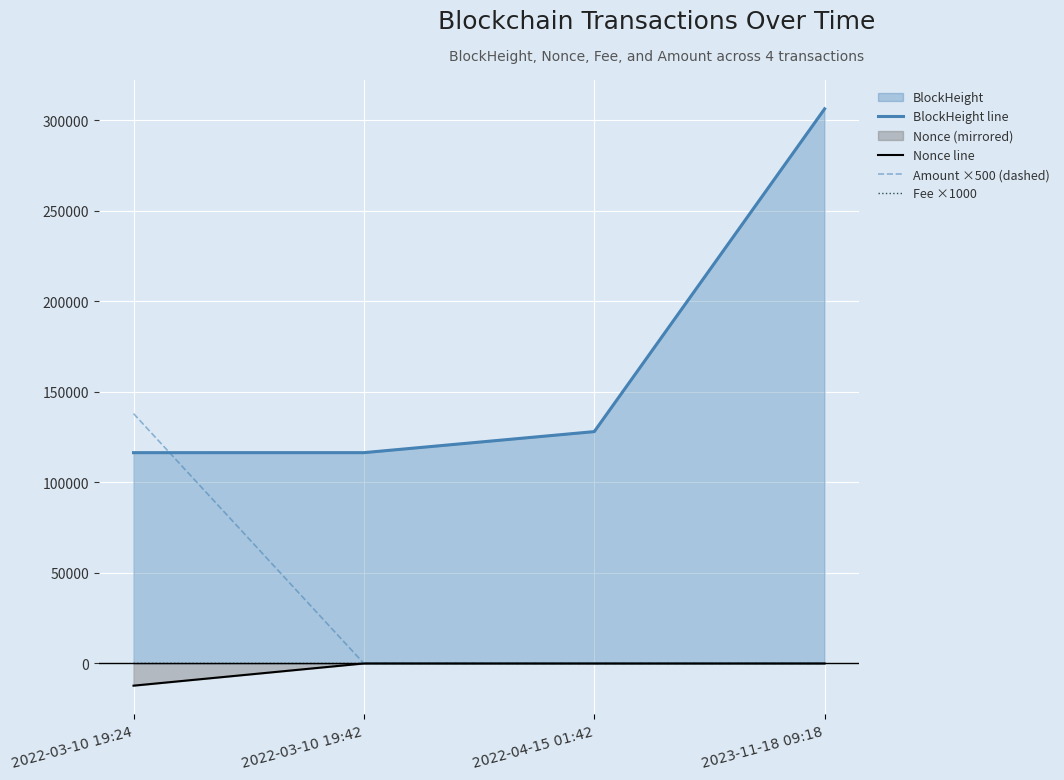

What is the difference between the maximum and minimum values in the Amount ×500 (dashed) series?

138062.0